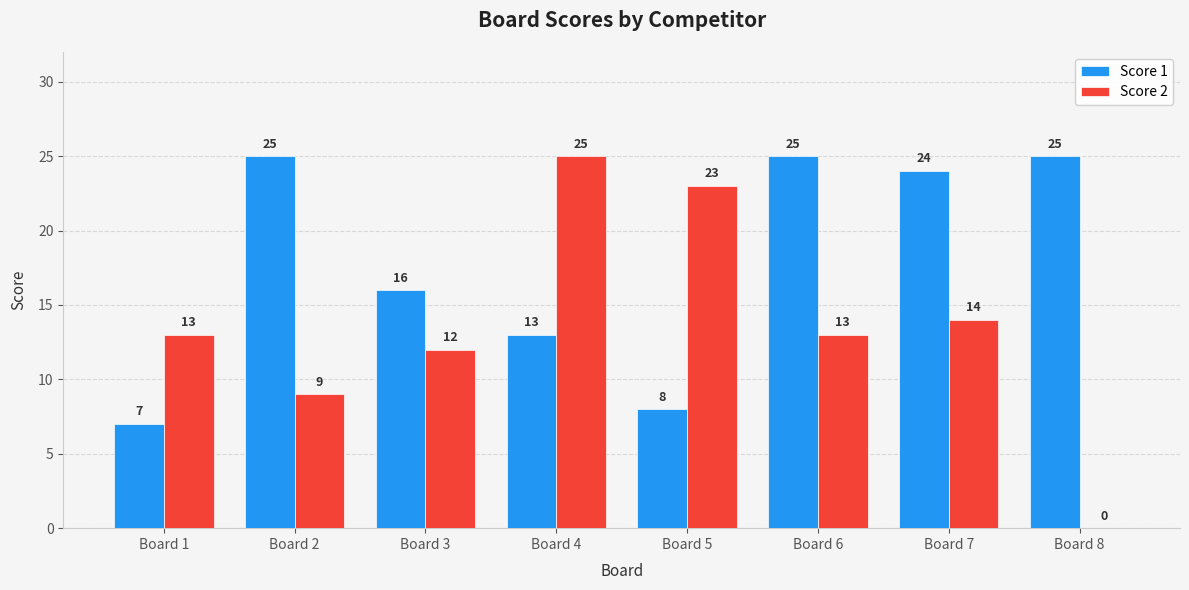

What is the sum of the Score 2 values at Board 4 and Board 2?

34